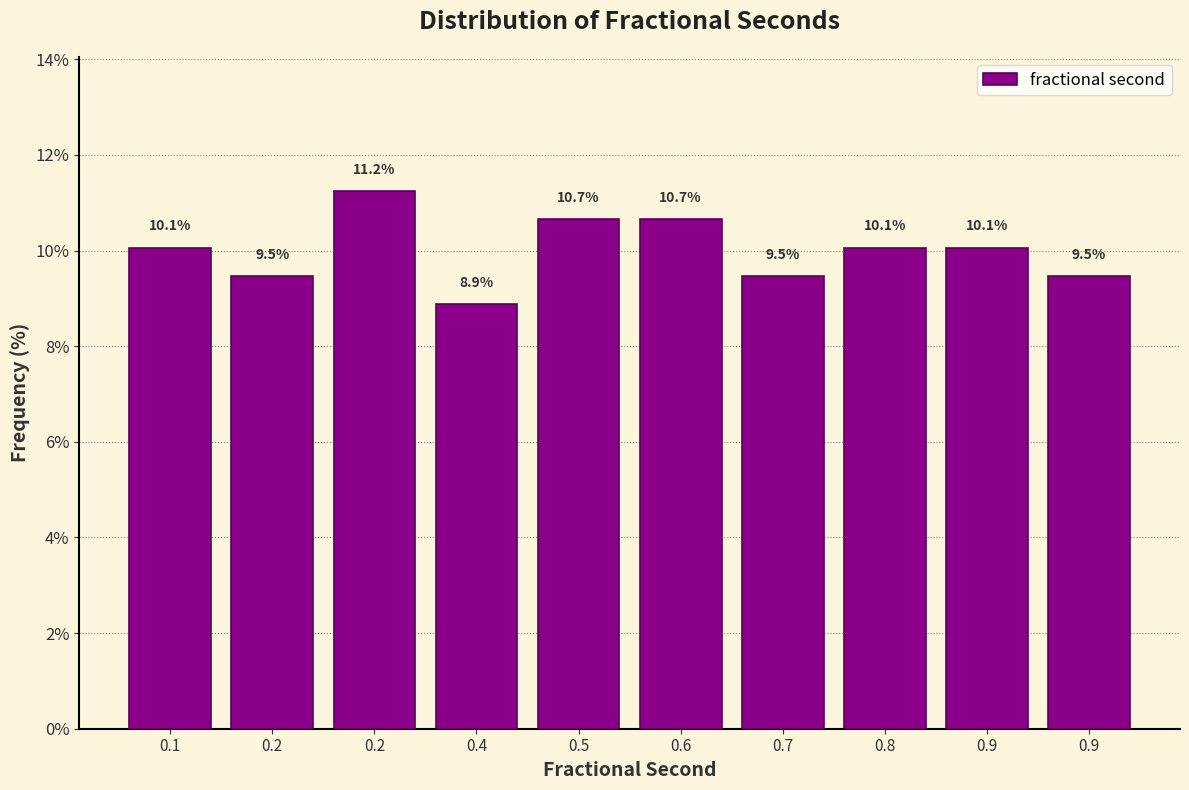

Count the number of categories in the chart.

10